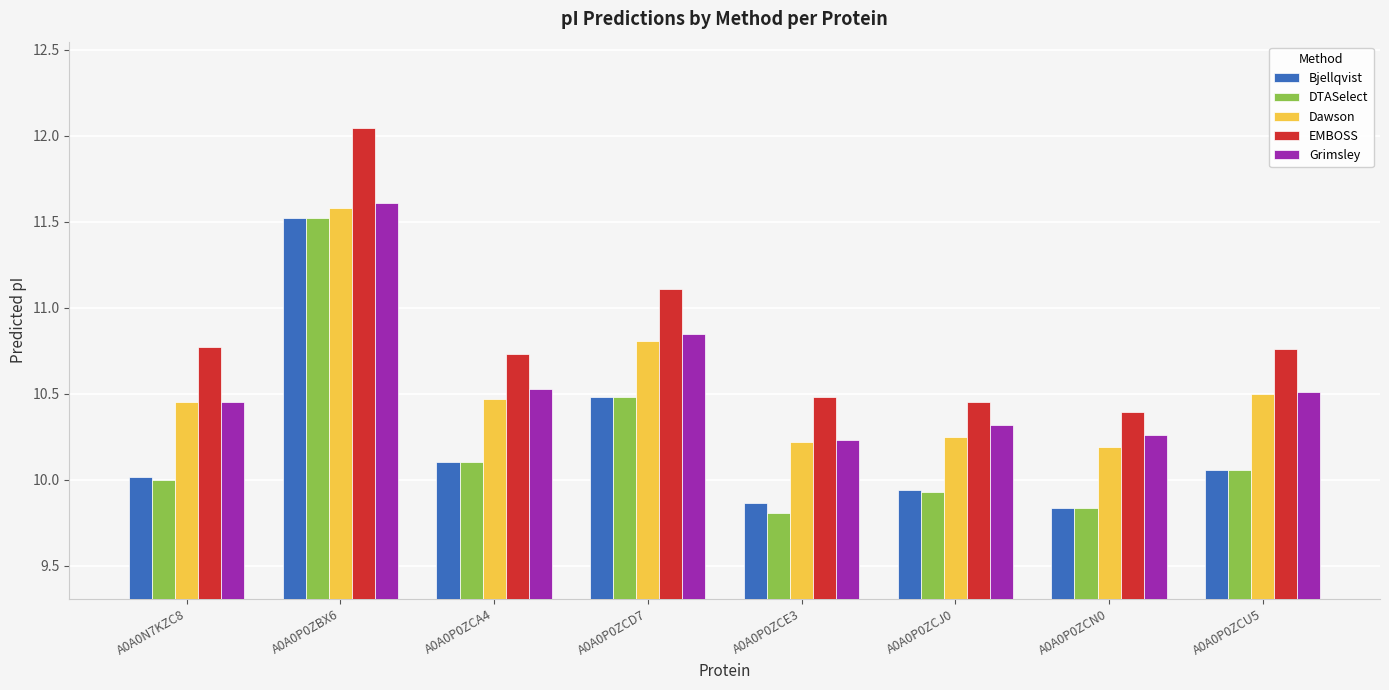

The Bjellqvist series shows 10.1 at A0A0P0ZCA4. True or false?

True